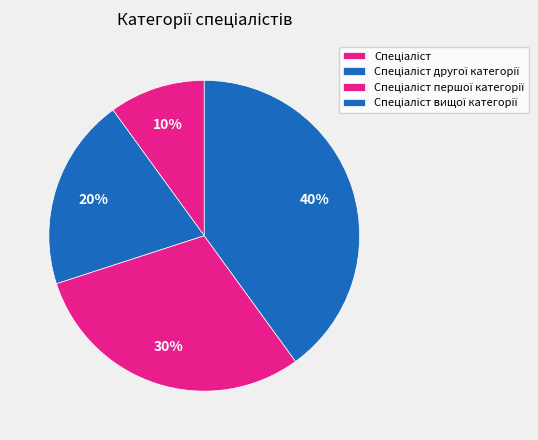

What percentage is the Спеціаліст slice, to the nearest percent?

10%